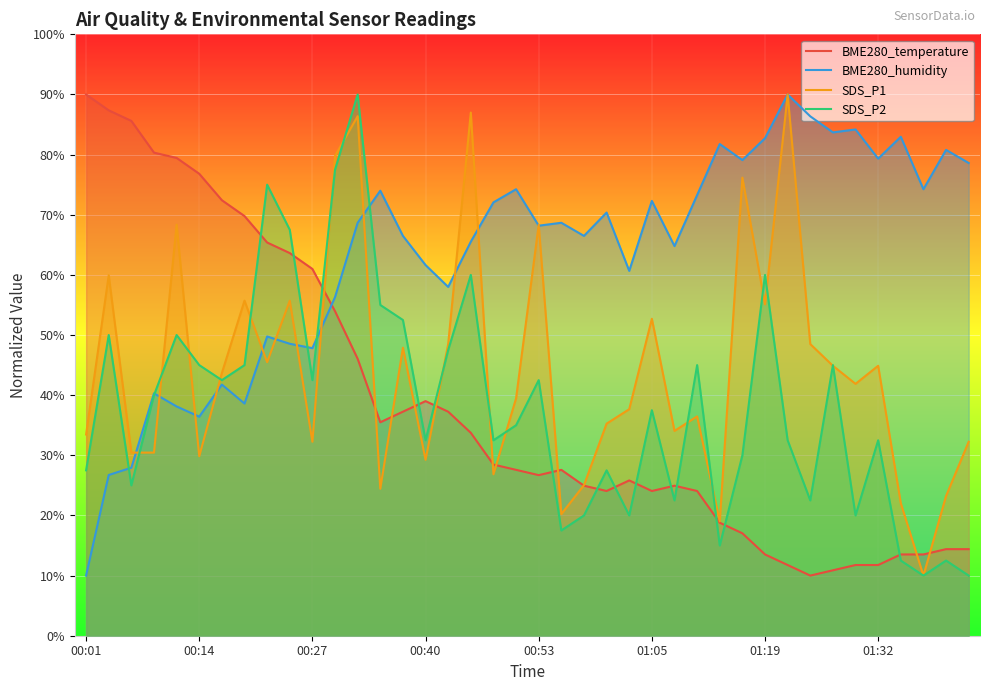

True or false: SDS_P2 and BME280_temperature intersect in this chart.

True